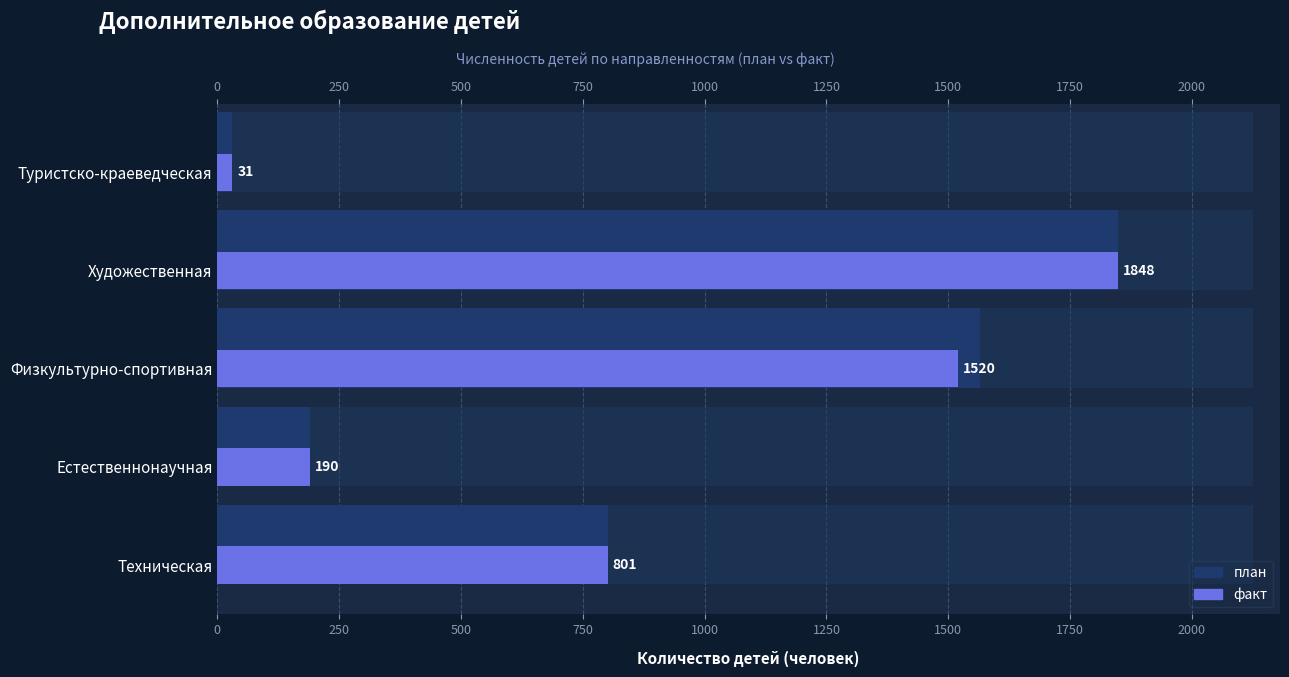

Between Физкультурно-спортивная and Туристско-краеведческая, which series saw the biggest shift?

план